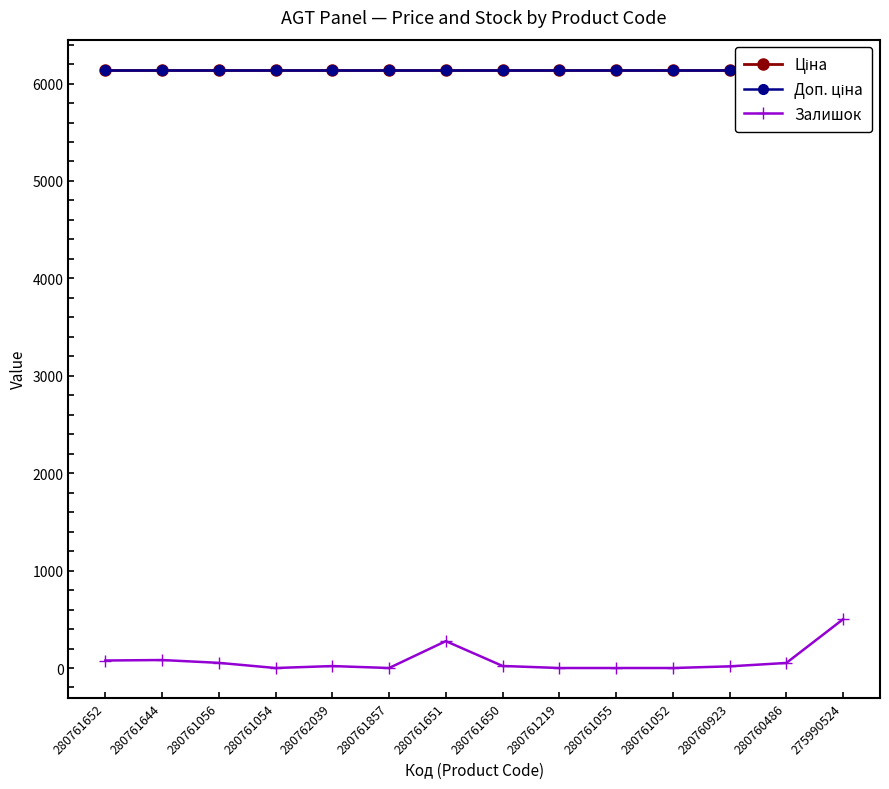

What is the sum of the Ціна values at 280760486 and 280761857?

12286.5